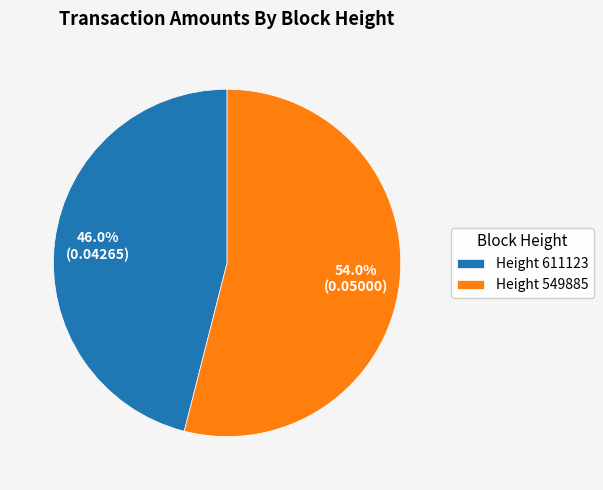

How many slices are in this pie chart?

2